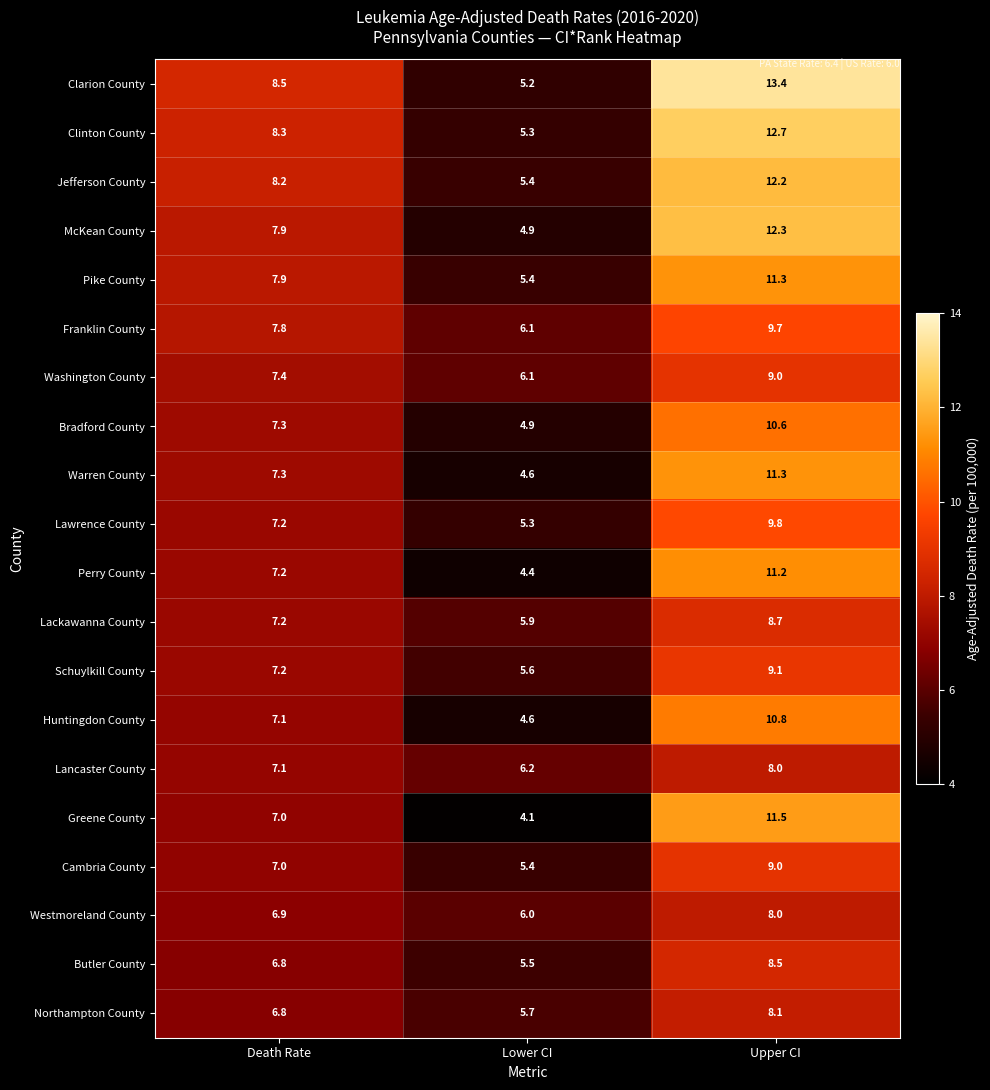

Which series has the largest total across all categories?

Clarion County